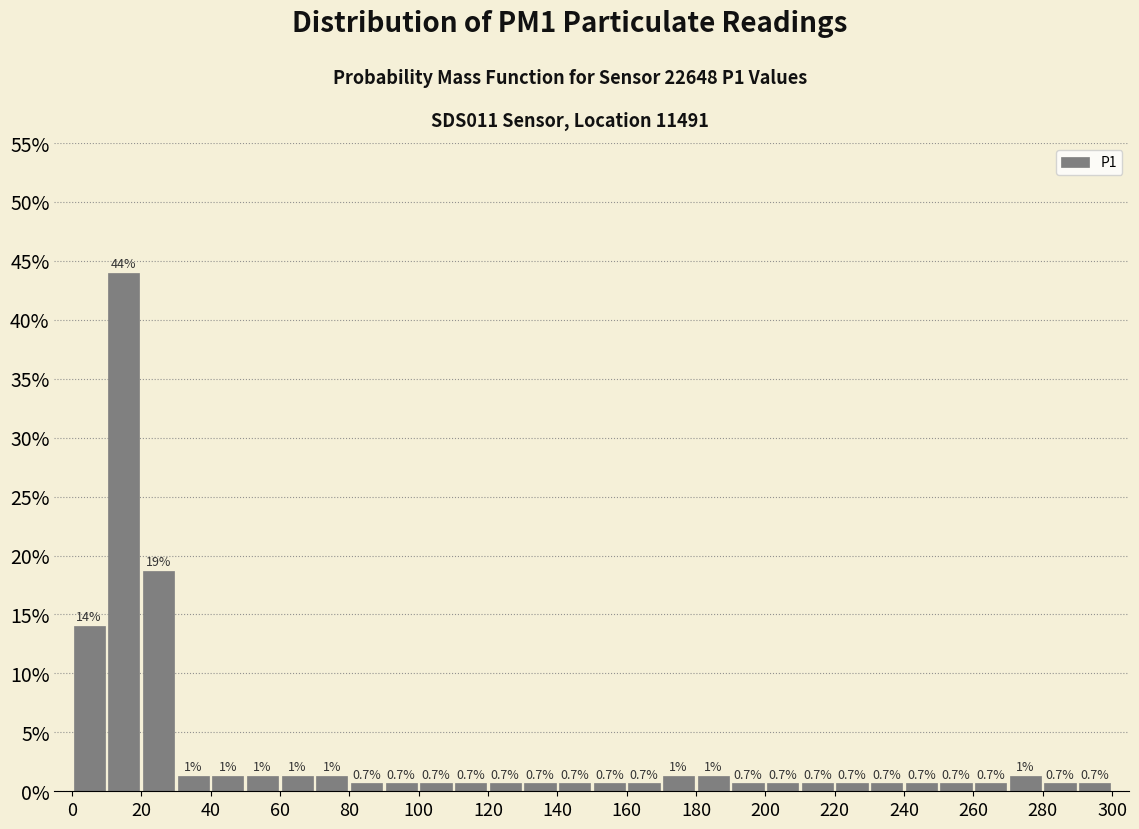

Which range on the x-axis has the tallest bar?

10 to 20